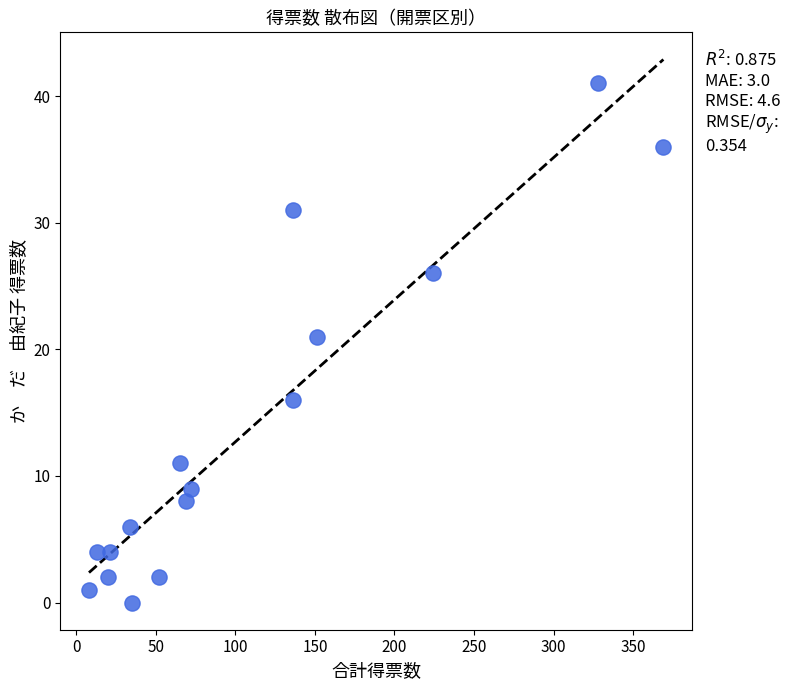

What is the range of Y values (max minus min)?

41